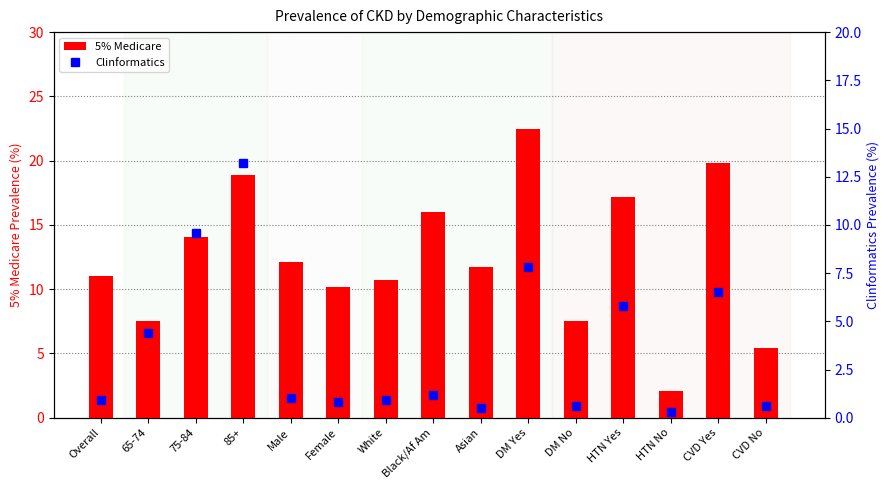

What is the label of the 12th bar from the left?

HTN Yes